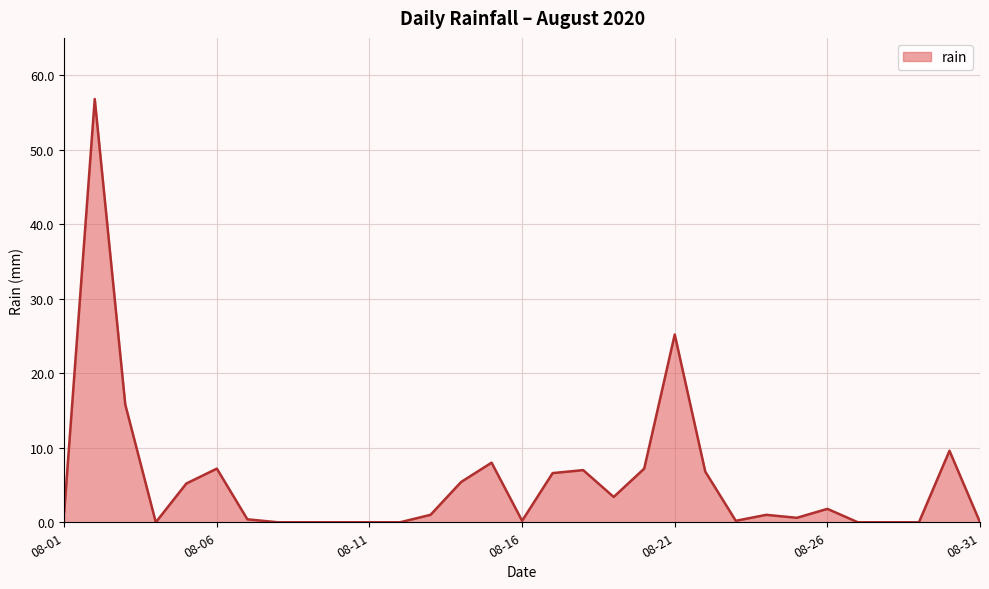

What is the difference between the maximum and minimum values?

56.8